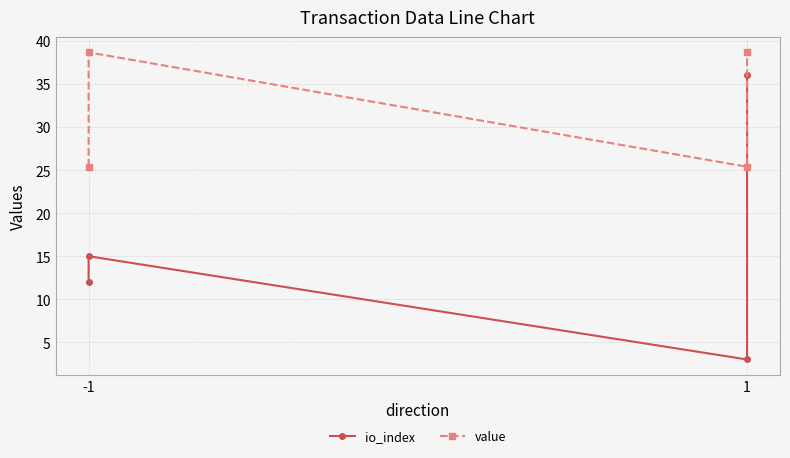

At which label is value closest to 32?

-1